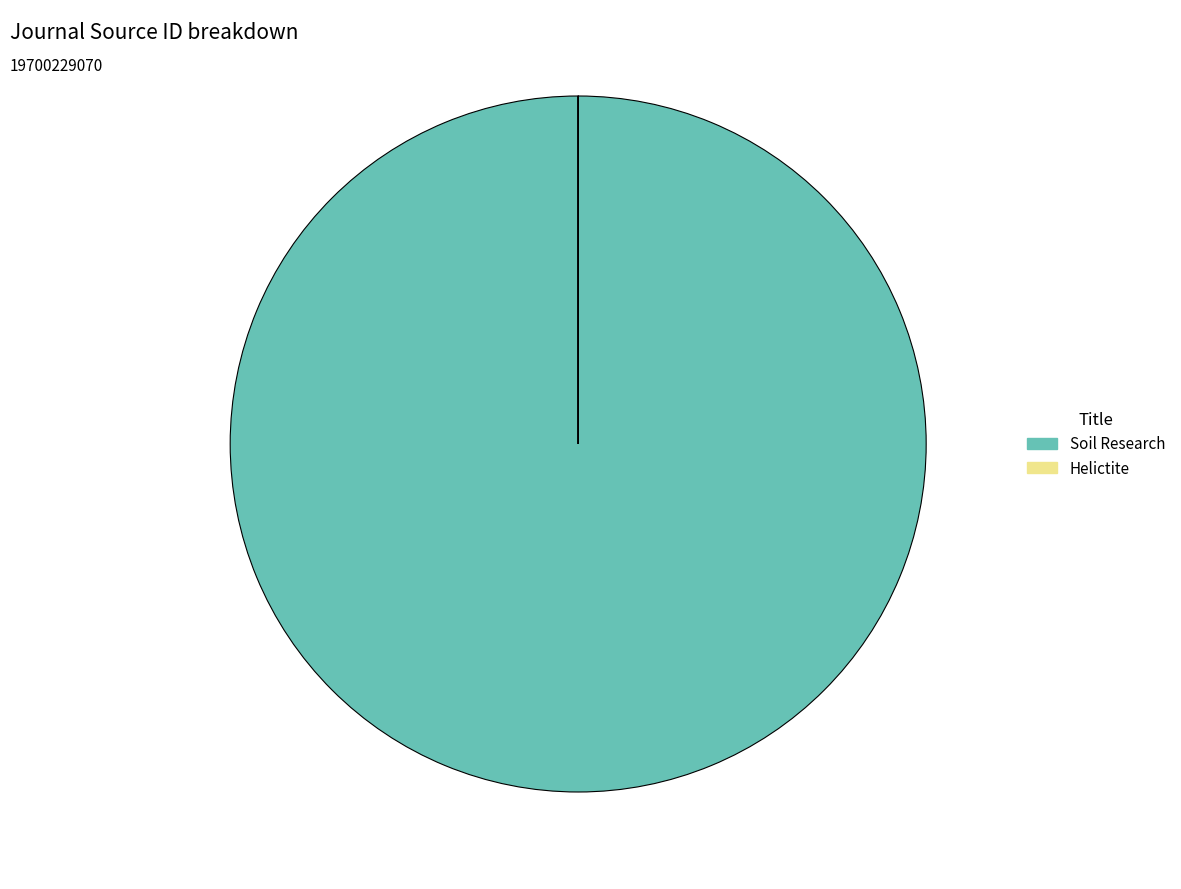

The Soil Research slice represents 89% of the pie. True or false?

False